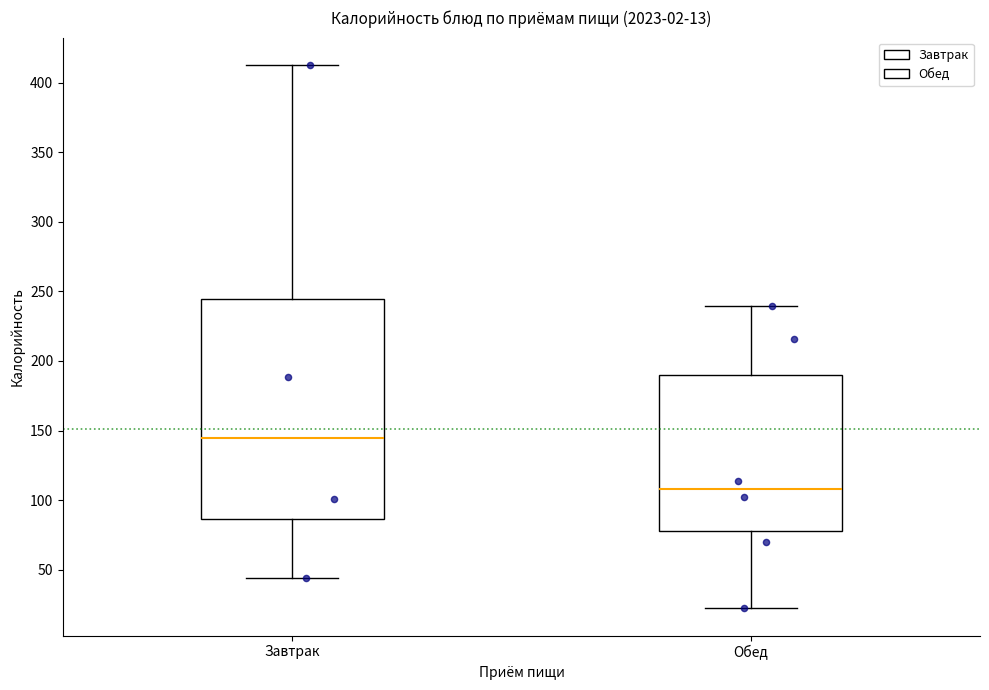

Which box's median line is the lowest?

Обед